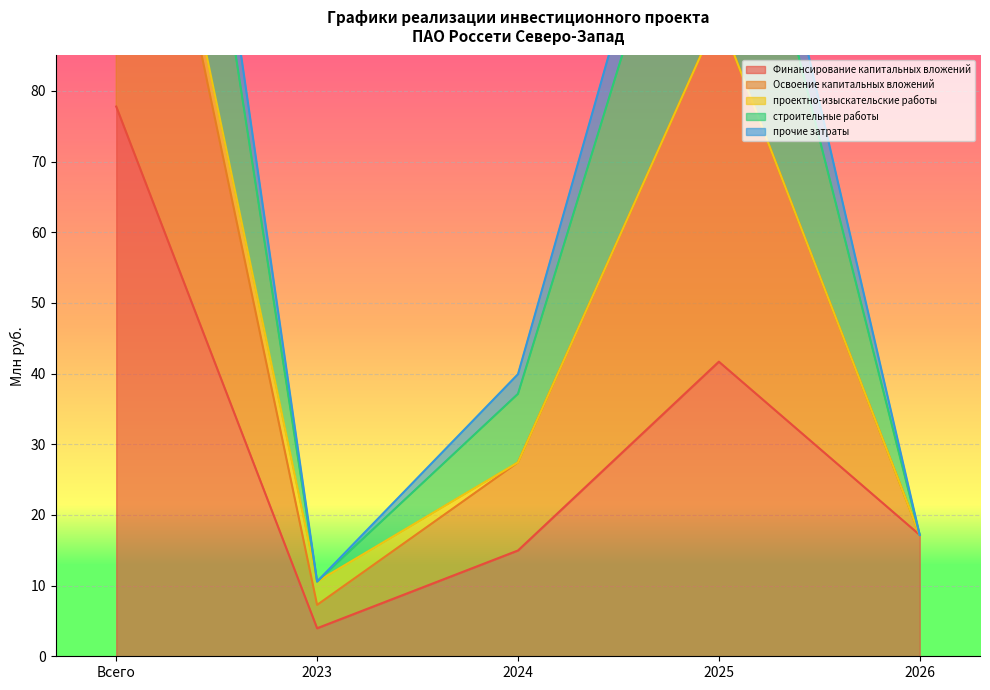

What is the maximum value shown in the chart?

207.4